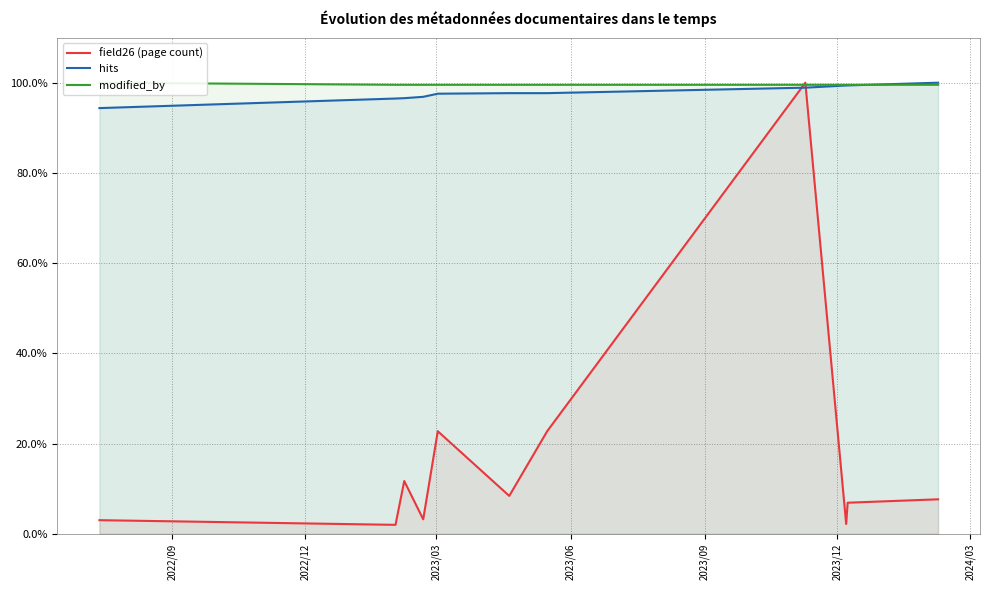

How many intersections are there between field26 (page count) and hits?

2